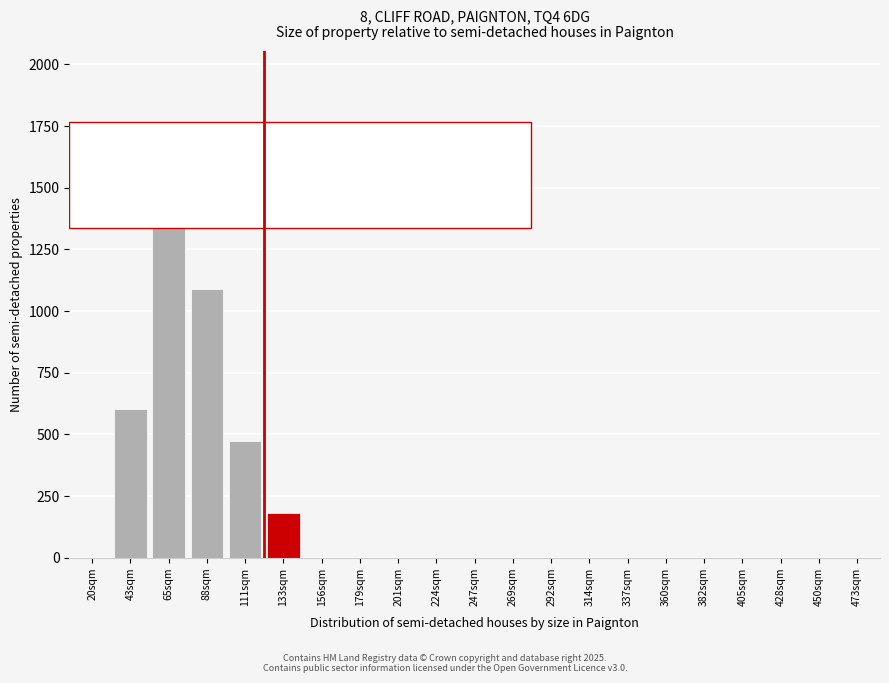

Reading left to right, what are all the values shown in this chart?

20sqm=0	43sqm=601	65sqm=1741	88sqm=1088	111sqm=474	133sqm=181	156sqm=0	179sqm=0	201sqm=0	224sqm=0	247sqm=0	269sqm=0	292sqm=0	314sqm=0	337sqm=0	360sqm=0	382sqm=0	405sqm=0	428sqm=0	450sqm=0	473sqm=0